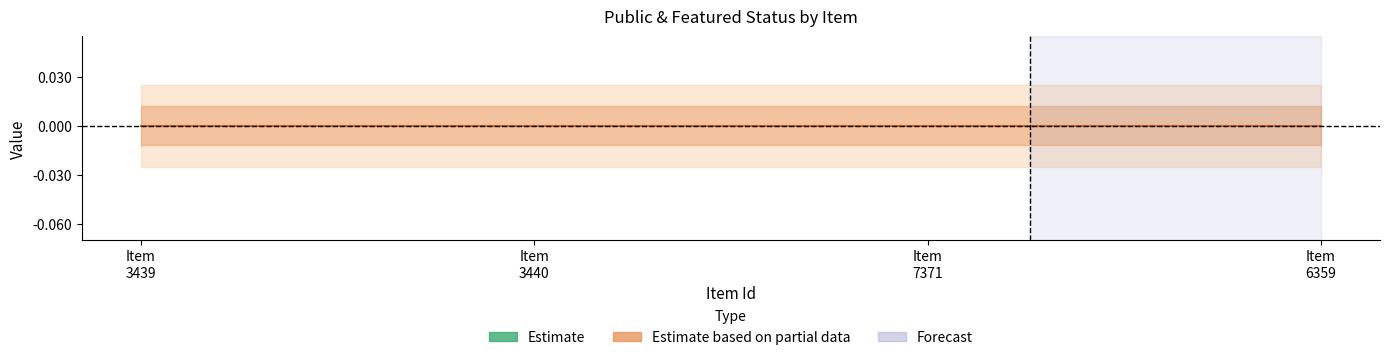

Is the value of featured at 3440 greater than the value of public at 6359?

No